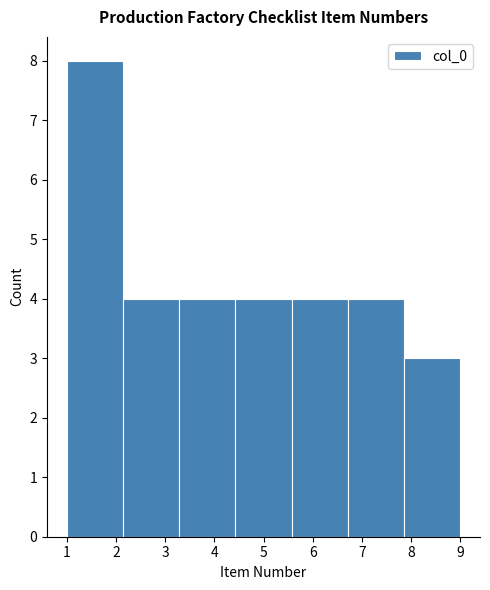

How tall is the bar that spans 3.3 to 4.4 on the x-axis? Neither the bar edges nor the heights are printed on the chart, so give them approximately, as read against the axes.

4